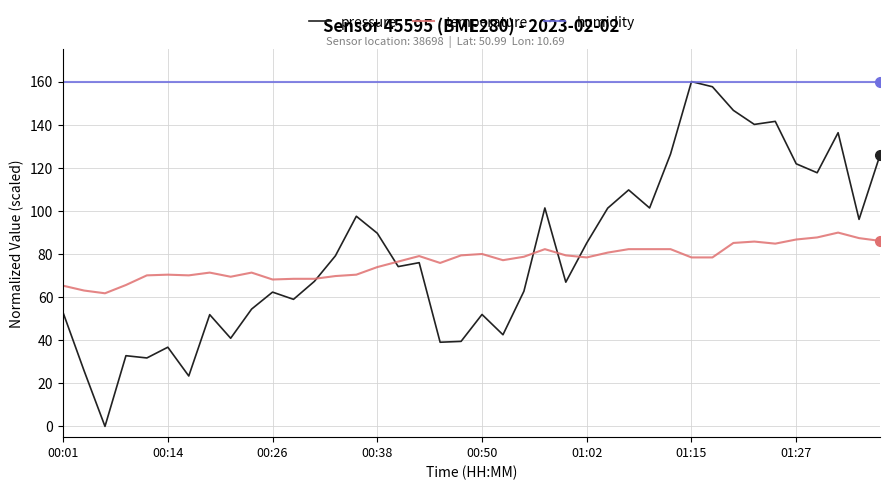

True or false: temperature and humidity cross at least once.

False